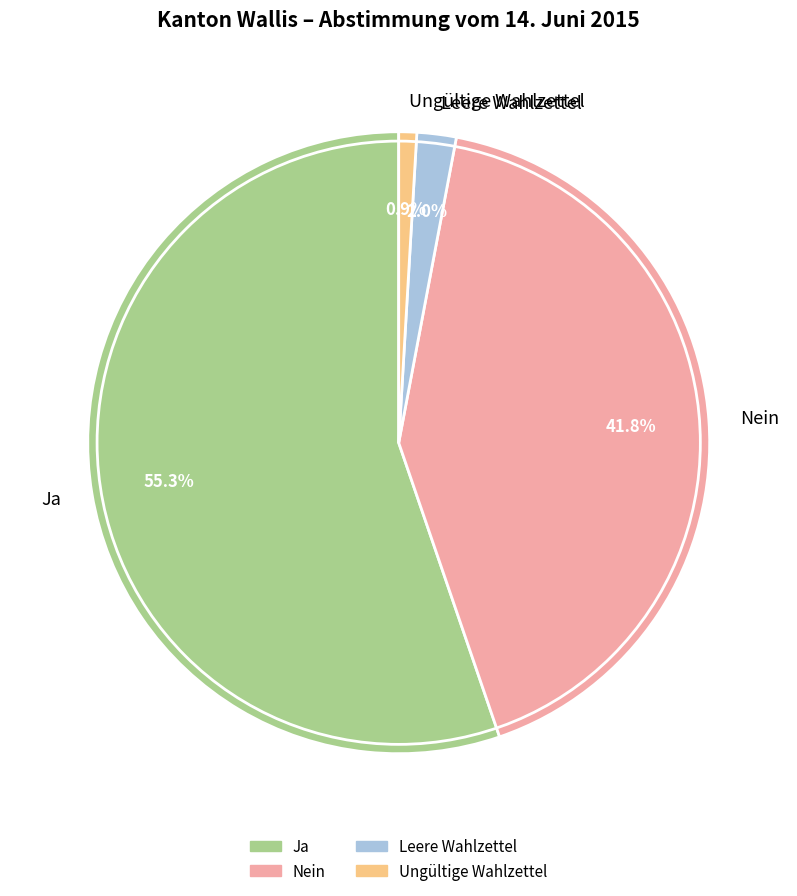

What is the majority slice?

Ja